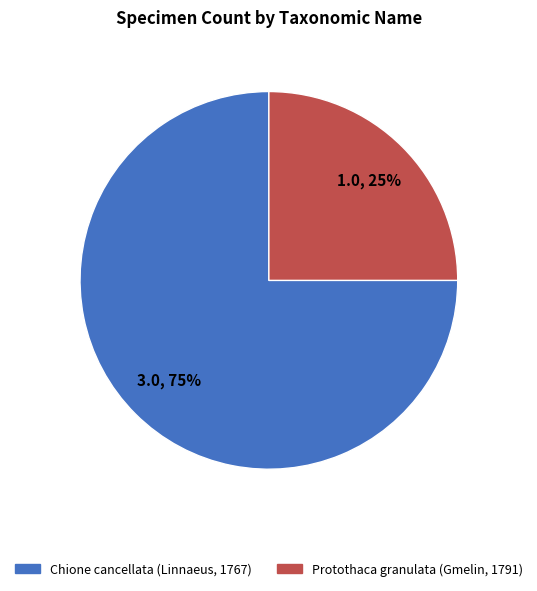

Approximately how many times larger is the value at Chione cancellata (Linnaeus, 1767) compared to Protothaca granulata (Gmelin, 1791)?

3.0